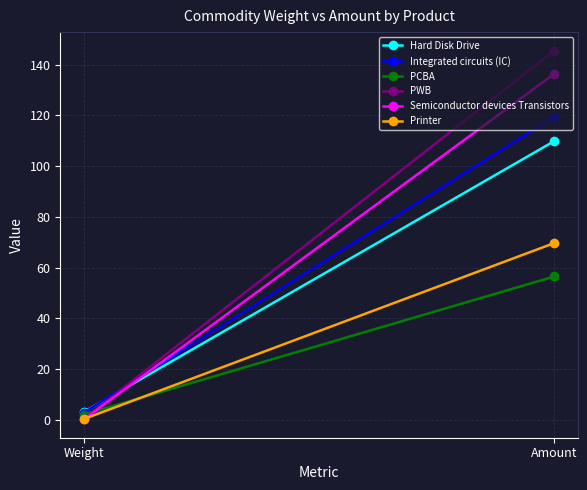

Reading left to right, transcribe all the data shown in this chart.

Hard Disk Drive: Weight=3.1	Amount=109.9
Integrated circuits (IC): Weight=2.8	Amount=119.5
PCBA: Weight=2.1	Amount=56.5
PWB: Weight=0.4	Amount=145.6
Semiconductor devices Transistors: Weight=0.2	Amount=136.4
Printer: Weight=0.3	Amount=69.7